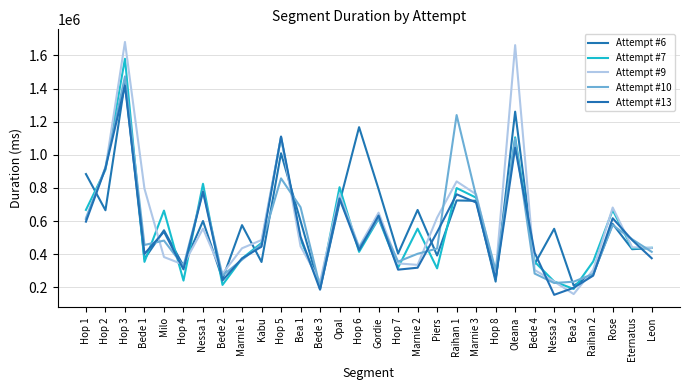

In Attempt #10, how many points are lower than both neighbors (excluding endpoints)?

8